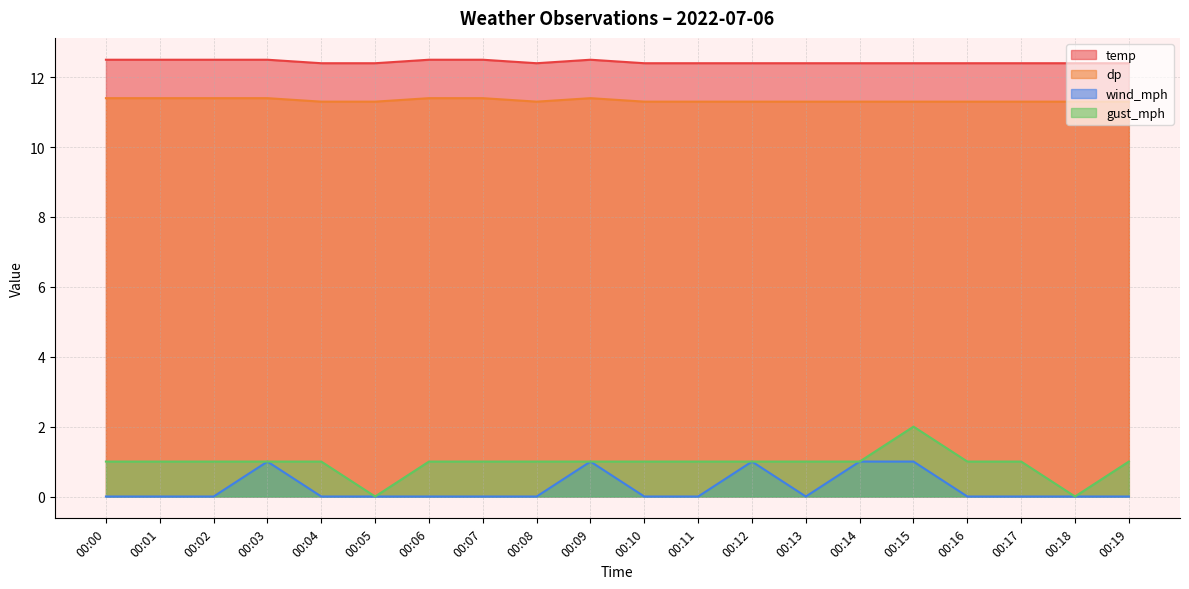

What value does the temp series have at 00:16?

12.4